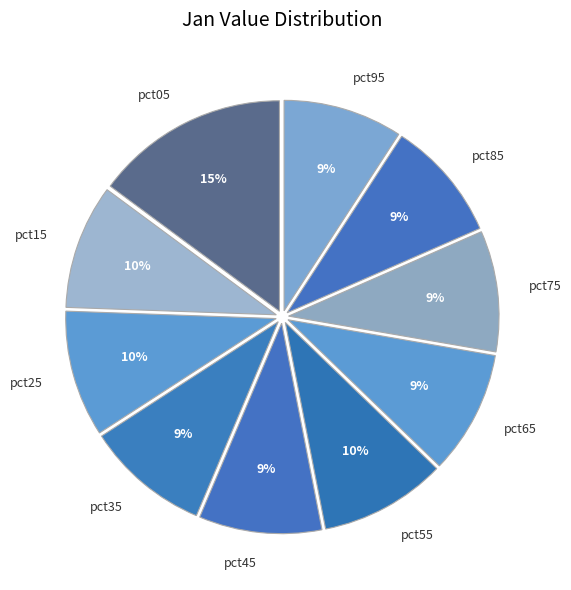

Is there a majority slice in this chart?

No